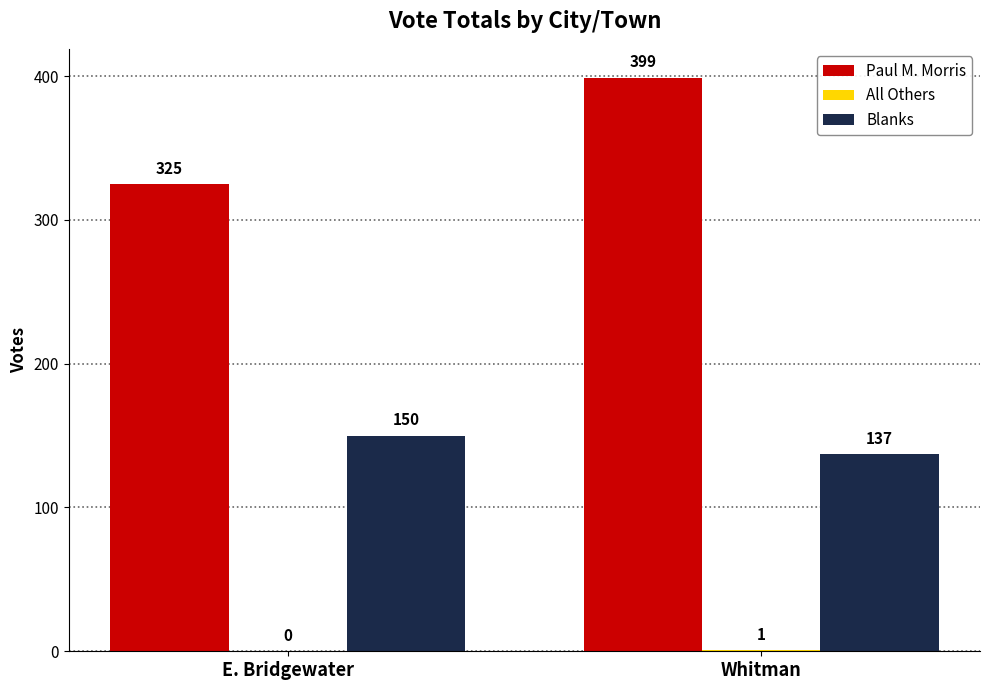

At which label is Blanks closest to 143?

Whitman